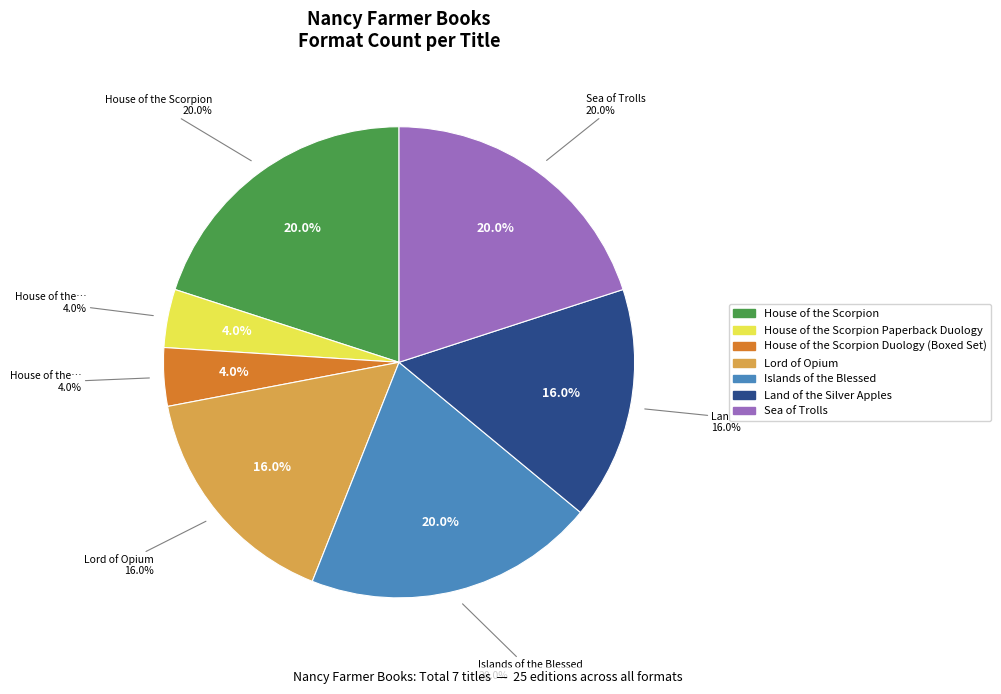

What is the ratio of the value at Sea of Trolls to the value at Land of the Silver Apples?

1.2